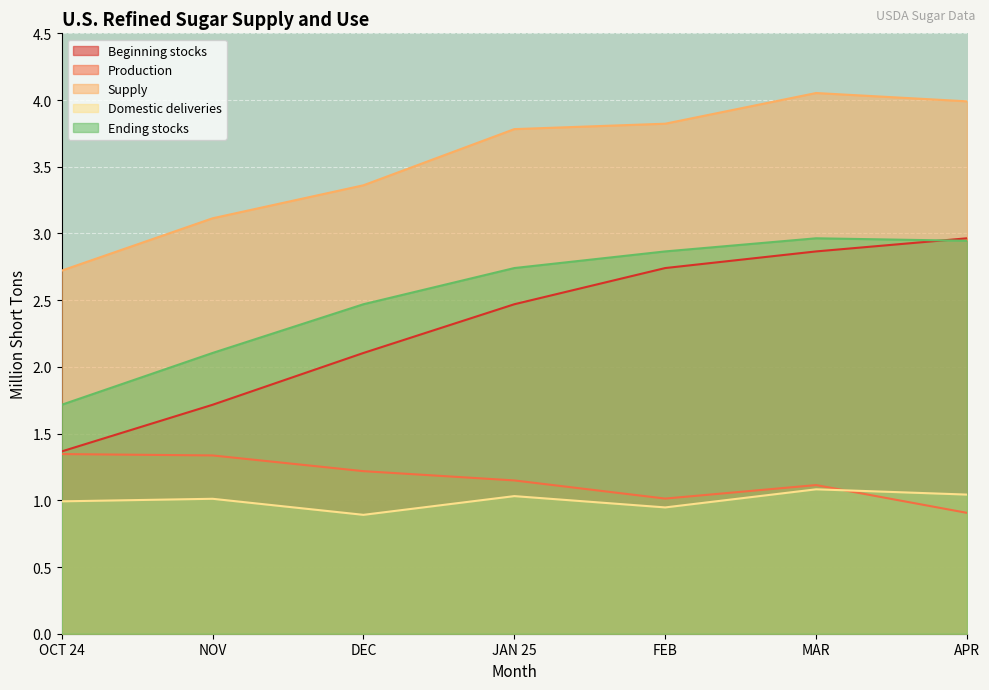

Reading right to left, extract all data points from this chart.

Beginning stocks: 3.0	2.9	2.7	2.5	2.1	1.7	1.4
Production: 0.9	1.1	1.0	1.1	1.2	1.3	1.3
Supply: 4.0	4.1	3.8	3.8	3.4	3.1	2.7
Domestic deliveries: 1.0	1.1	0.9	1.0	0.9	1.0	1.0
Ending stocks: 2.9	3.0	2.9	2.7	2.5	2.1	1.7